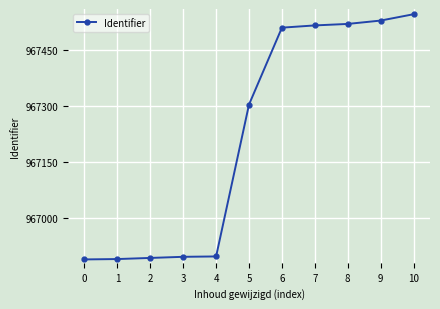

Approximately how many times larger is the value at 3 compared to 4?

1.0